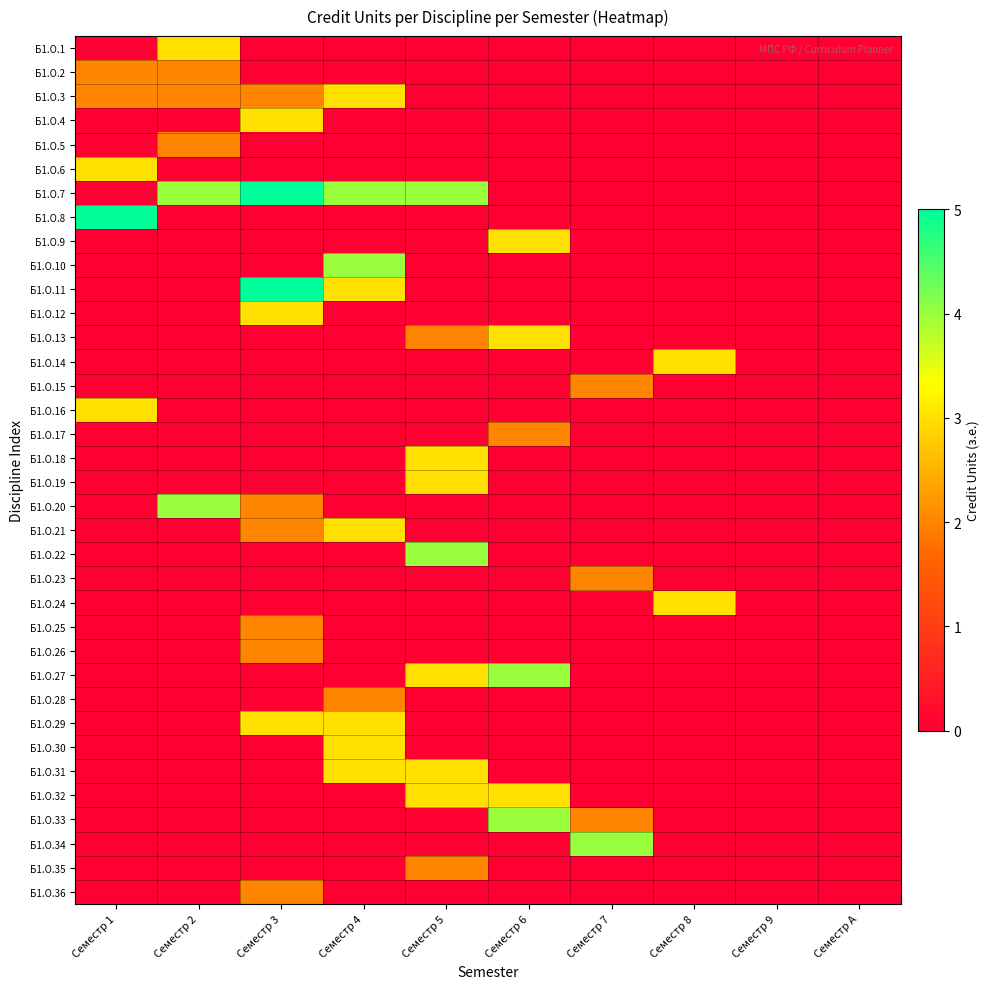

Reading left to right, what are all the values shown in this chart?

Б1.О.1: Семестр 1=0	Семестр 2=3	Семестр 3=0	Семестр 4=0	Семестр 5=0	Семестр 6=0	Семестр 7=0	Семестр 8=0	Семестр 9=0	Семестр A=0
Б1.О.2: Семестр 1=2	Семестр 2=2	Семестр 3=0	Семестр 4=0	Семестр 5=0	Семестр 6=0	Семестр 7=0	Семестр 8=0	Семестр 9=0	Семестр A=0
Б1.О.3: Семестр 1=2	Семестр 2=2	Семестр 3=2	Семестр 4=3	Семестр 5=0	Семестр 6=0	Семестр 7=0	Семестр 8=0	Семестр 9=0	Семестр A=0
Б1.О.4: Семестр 1=0	Семестр 2=0	Семестр 3=3	Семестр 4=0	Семестр 5=0	Семестр 6=0	Семестр 7=0	Семестр 8=0	Семестр 9=0	Семестр A=0
Б1.О.5: Семестр 1=0	Семестр 2=2	Семестр 3=0	Семестр 4=0	Семестр 5=0	Семестр 6=0	Семестр 7=0	Семестр 8=0	Семестр 9=0	Семестр A=0
Б1.О.6: Семестр 1=3	Семестр 2=0	Семестр 3=0	Семестр 4=0	Семестр 5=0	Семестр 6=0	Семестр 7=0	Семестр 8=0	Семестр 9=0	Семестр A=0
Б1.О.7: Семестр 1=0	Семестр 2=4	Семестр 3=5	Семестр 4=4	Семестр 5=4	Семестр 6=0	Семестр 7=0	Семестр 8=0	Семестр 9=0	Семестр A=0
Б1.О.8: Семестр 1=5	Семестр 2=0	Семестр 3=0	Семестр 4=0	Семестр 5=0	Семестр 6=0	Семестр 7=0	Семестр 8=0	Семестр 9=0	Семестр A=0
Б1.О.9: Семестр 1=0	Семестр 2=0	Семестр 3=0	Семестр 4=0	Семестр 5=0	Семестр 6=3	Семестр 7=0	Семестр 8=0	Семестр 9=0	Семестр A=0
Б1.О.10: Семестр 1=0	Семестр 2=0	Семестр 3=0	Семестр 4=4	Семестр 5=0	Семестр 6=0	Семестр 7=0	Семестр 8=0	Семестр 9=0	Семестр A=0
Б1.О.11: Семестр 1=0	Семестр 2=0	Семестр 3=5	Семестр 4=3	Семестр 5=0	Семестр 6=0	Семестр 7=0	Семестр 8=0	Семестр 9=0	Семестр A=0
Б1.О.12: Семестр 1=0	Семестр 2=0	Семестр 3=3	Семестр 4=0	Семестр 5=0	Семестр 6=0	Семестр 7=0	Семестр 8=0	Семестр 9=0	Семестр A=0
Б1.О.13: Семестр 1=0	Семестр 2=0	Семестр 3=0	Семестр 4=0	Семестр 5=2	Семестр 6=3	Семестр 7=0	Семестр 8=0	Семестр 9=0	Семестр A=0
Б1.О.14: Семестр 1=0	Семестр 2=0	Семестр 3=0	Семестр 4=0	Семестр 5=0	Семестр 6=0	Семестр 7=0	Семестр 8=3	Семестр 9=0	Семестр A=0
Б1.О.15: Семестр 1=0	Семестр 2=0	Семестр 3=0	Семестр 4=0	Семестр 5=0	Семестр 6=0	Семестр 7=2	Семестр 8=0	Семестр 9=0	Семестр A=0
Б1.О.16: Семестр 1=3	Семестр 2=0	Семестр 3=0	Семестр 4=0	Семестр 5=0	Семестр 6=0	Семестр 7=0	Семестр 8=0	Семестр 9=0	Семестр A=0
Б1.О.17: Семестр 1=0	Семестр 2=0	Семестр 3=0	Семестр 4=0	Семестр 5=0	Семестр 6=2	Семестр 7=0	Семестр 8=0	Семестр 9=0	Семестр A=0
Б1.О.18: Семестр 1=0	Семестр 2=0	Семестр 3=0	Семестр 4=0	Семестр 5=3	Семестр 6=0	Семестр 7=0	Семестр 8=0	Семестр 9=0	Семестр A=0
Б1.О.19: Семестр 1=0	Семестр 2=0	Семестр 3=0	Семестр 4=0	Семестр 5=3	Семестр 6=0	Семестр 7=0	Семестр 8=0	Семестр 9=0	Семестр A=0
Б1.О.20: Семестр 1=0	Семестр 2=4	Семестр 3=2	Семестр 4=0	Семестр 5=0	Семестр 6=0	Семестр 7=0	Семестр 8=0	Семестр 9=0	Семестр A=0
Б1.О.21: Семестр 1=0	Семестр 2=0	Семестр 3=2	Семестр 4=3	Семестр 5=0	Семестр 6=0	Семестр 7=0	Семестр 8=0	Семестр 9=0	Семестр A=0
Б1.О.22: Семестр 1=0	Семестр 2=0	Семестр 3=0	Семестр 4=0	Семестр 5=4	Семестр 6=0	Семестр 7=0	Семестр 8=0	Семестр 9=0	Семестр A=0
Б1.О.23: Семестр 1=0	Семестр 2=0	Семестр 3=0	Семестр 4=0	Семестр 5=0	Семестр 6=0	Семестр 7=2	Семестр 8=0	Семестр 9=0	Семестр A=0
Б1.О.24: Семестр 1=0	Семестр 2=0	Семестр 3=0	Семестр 4=0	Семестр 5=0	Семестр 6=0	Семестр 7=0	Семестр 8=3	Семестр 9=0	Семестр A=0
Б1.О.25: Семестр 1=0	Семестр 2=0	Семестр 3=2	Семестр 4=0	Семестр 5=0	Семестр 6=0	Семестр 7=0	Семестр 8=0	Семестр 9=0	Семестр A=0
Б1.О.26: Семестр 1=0	Семестр 2=0	Семестр 3=2	Семестр 4=0	Семестр 5=0	Семестр 6=0	Семестр 7=0	Семестр 8=0	Семестр 9=0	Семестр A=0
Б1.О.27: Семестр 1=0	Семестр 2=0	Семестр 3=0	Семестр 4=0	Семестр 5=3	Семестр 6=4	Семестр 7=0	Семестр 8=0	Семестр 9=0	Семестр A=0
Б1.О.28: Семестр 1=0	Семестр 2=0	Семестр 3=0	Семестр 4=2	Семестр 5=0	Семестр 6=0	Семестр 7=0	Семестр 8=0	Семестр 9=0	Семестр A=0
Б1.О.29: Семестр 1=0	Семестр 2=0	Семестр 3=3	Семестр 4=3	Семестр 5=0	Семестр 6=0	Семестр 7=0	Семестр 8=0	Семестр 9=0	Семестр A=0
Б1.О.30: Семестр 1=0	Семестр 2=0	Семестр 3=0	Семестр 4=3	Семестр 5=0	Семестр 6=0	Семестр 7=0	Семестр 8=0	Семестр 9=0	Семестр A=0
Б1.О.31: Семестр 1=0	Семестр 2=0	Семестр 3=0	Семестр 4=3	Семестр 5=3	Семестр 6=0	Семестр 7=0	Семестр 8=0	Семестр 9=0	Семестр A=0
Б1.О.32: Семестр 1=0	Семестр 2=0	Семестр 3=0	Семестр 4=0	Семестр 5=3	Семестр 6=3	Семестр 7=0	Семестр 8=0	Семестр 9=0	Семестр A=0
Б1.О.33: Семестр 1=0	Семестр 2=0	Семестр 3=0	Семестр 4=0	Семестр 5=0	Семестр 6=4	Семестр 7=2	Семестр 8=0	Семестр 9=0	Семестр A=0
Б1.О.34: Семестр 1=0	Семестр 2=0	Семестр 3=0	Семестр 4=0	Семестр 5=0	Семестр 6=0	Семестр 7=4	Семестр 8=0	Семестр 9=0	Семестр A=0
Б1.О.35: Семестр 1=0	Семестр 2=0	Семестр 3=0	Семестр 4=0	Семестр 5=2	Семестр 6=0	Семестр 7=0	Семестр 8=0	Семестр 9=0	Семестр A=0
Б1.О.36: Семестр 1=0	Семестр 2=0	Семестр 3=2	Семестр 4=0	Семестр 5=0	Семестр 6=0	Семестр 7=0	Семестр 8=0	Семестр 9=0	Семестр A=0